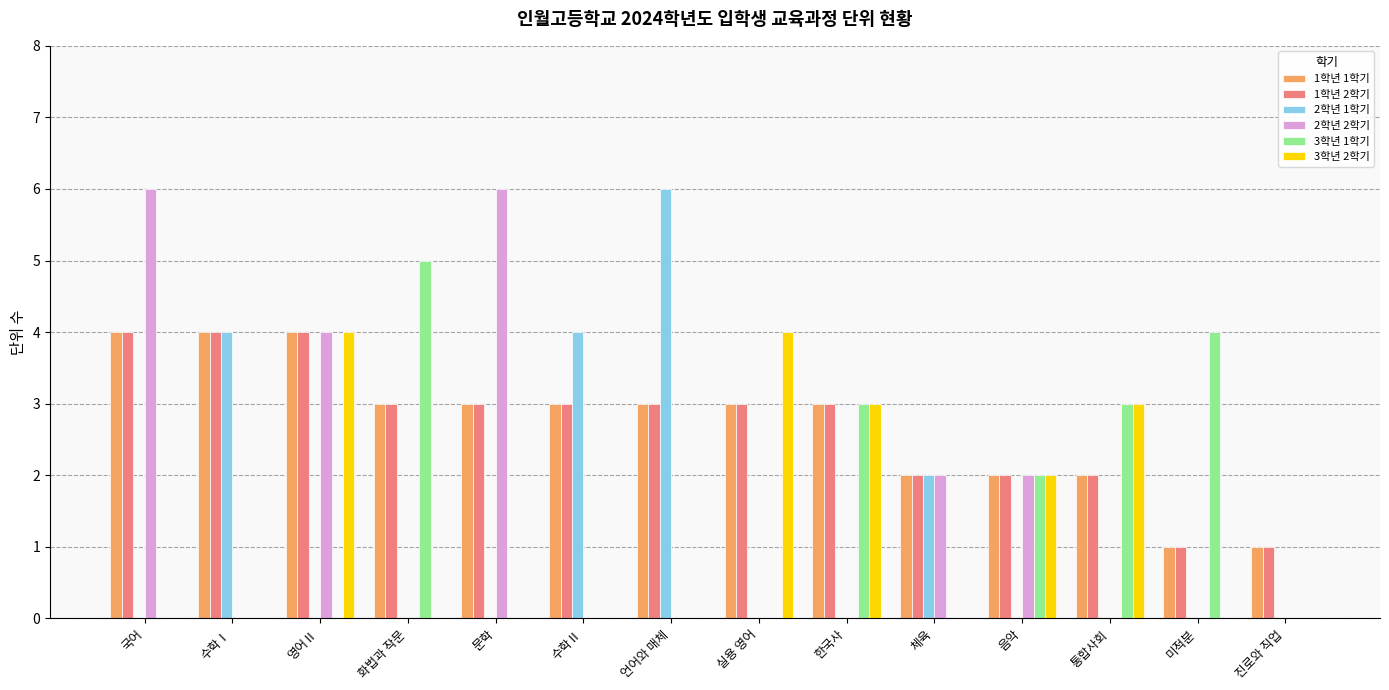

At which category is the sum across all series the highest?

영어Ⅱ